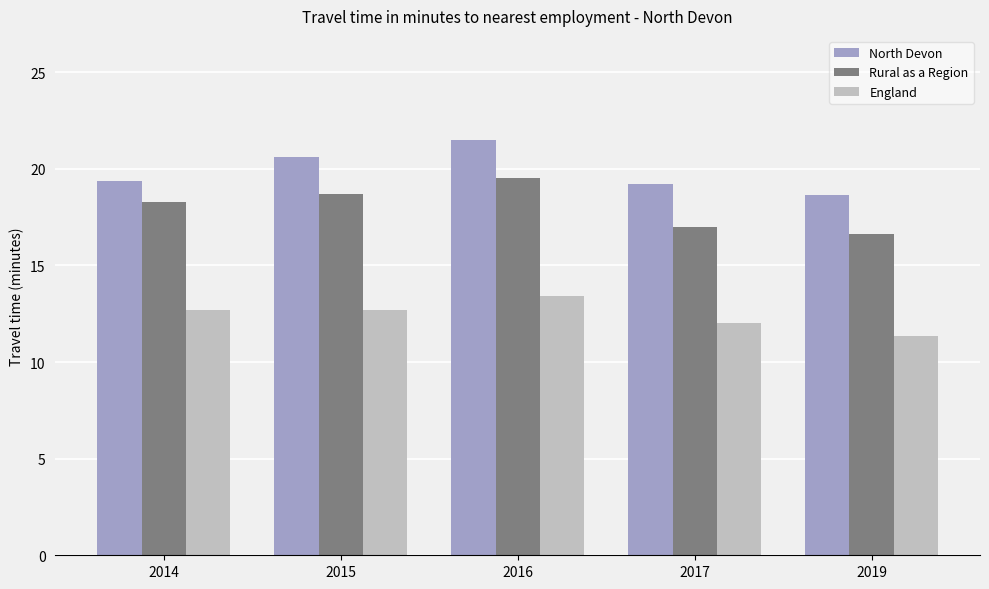

The value of North Devon at 2014 is 19.3. True or false?

True